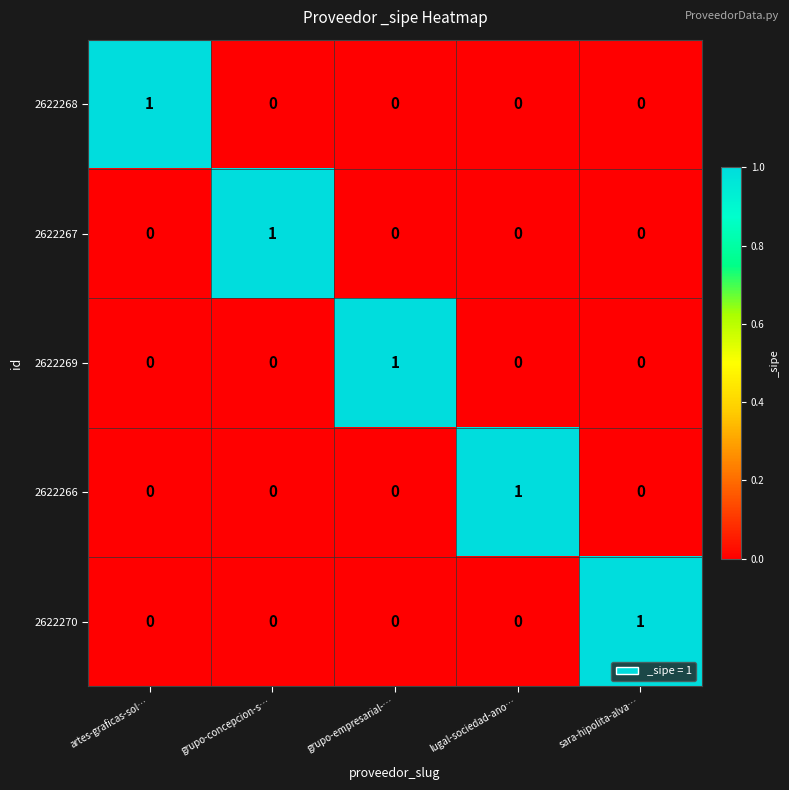

The value of 2622270 at artes-graficas-sol… is 0. True or false?

True